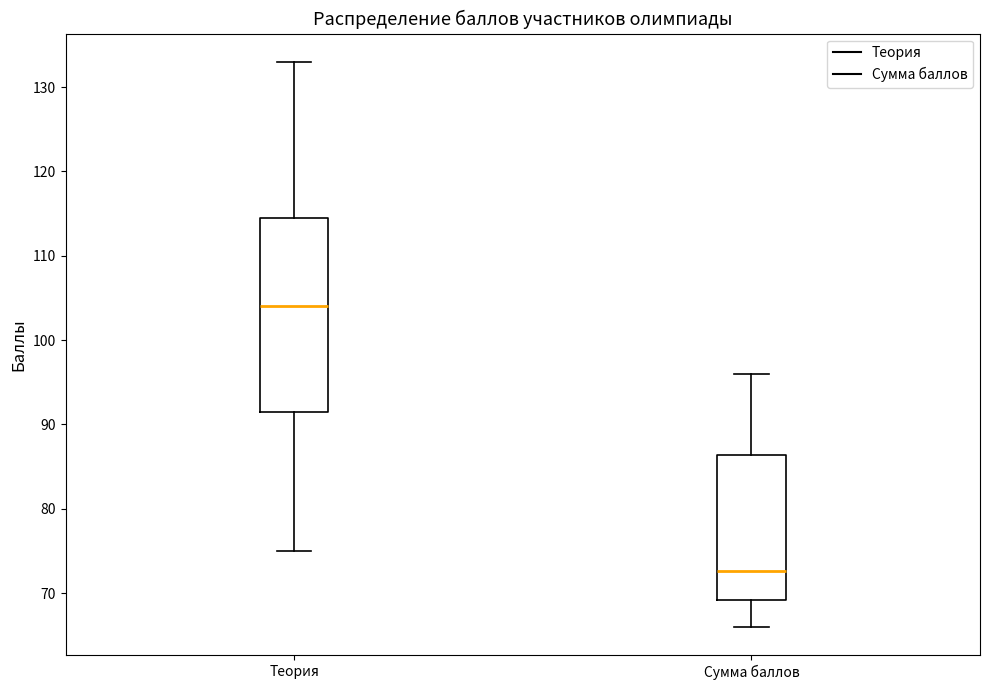

Reading left to right, transcribe this box plot: for each box, give where its median line is, the range the box spans, and where its two whiskers end, as read against the y-axis. The values are not printed on the chart, so give them approximately, as read against the axis.

Теория: median 104, box 92 to 115, whiskers 75 to 133
Сумма баллов: median 73, box 69 to 86, whiskers 66 to 96